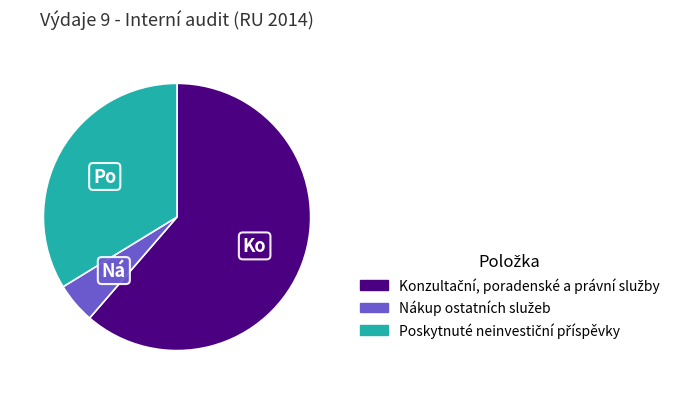

Is there any slice that represents more than half of the pie?

Yes